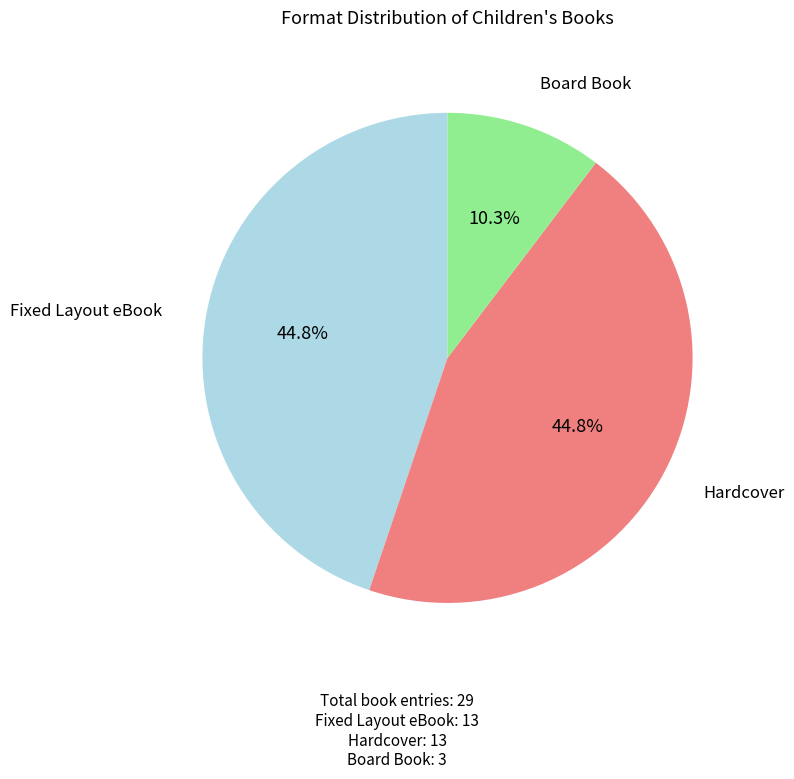

How many segments does this pie chart have?

3